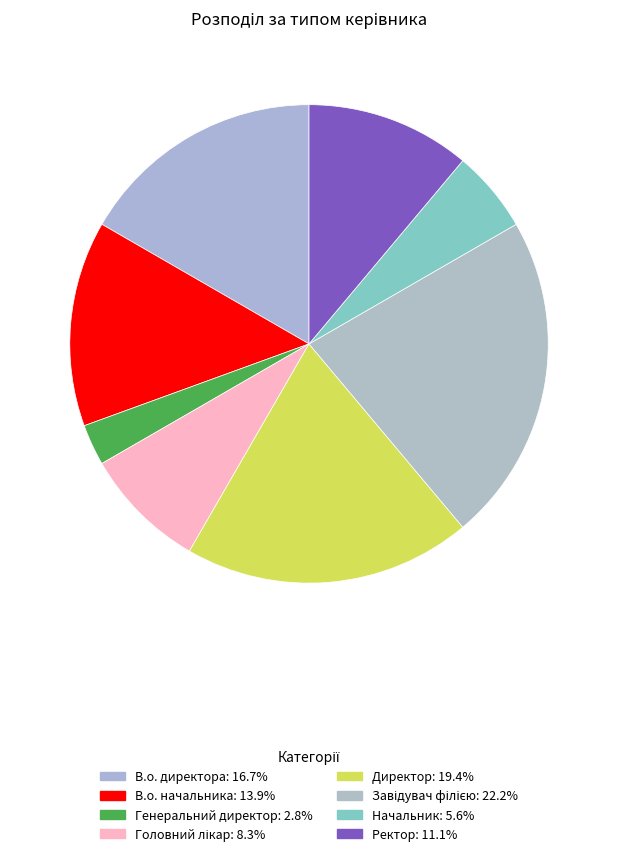

What percentage do Завідувач філією and Генеральний директор together represent?

25.0%